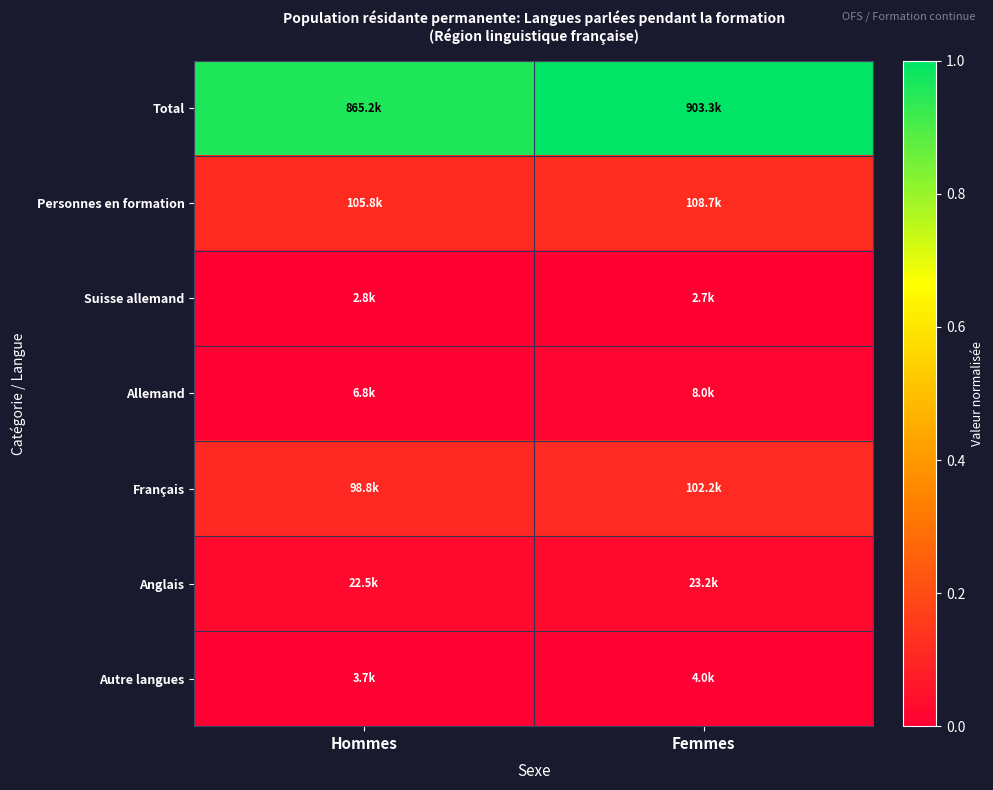

Reading right to left, what are all the values shown in this chart?

Total: Femmes=1.0	Hommes=1.0
Personnes en formation: Femmes=0.1	Hommes=0.1
Suisse allemand: Femmes=0.0	Hommes=0.0
Allemand: Femmes=0.0	Hommes=0.0
Français: Femmes=0.1	Hommes=0.1
Anglais: Femmes=0.0	Hommes=0.0
Autre langues: Femmes=0.0	Hommes=0.0